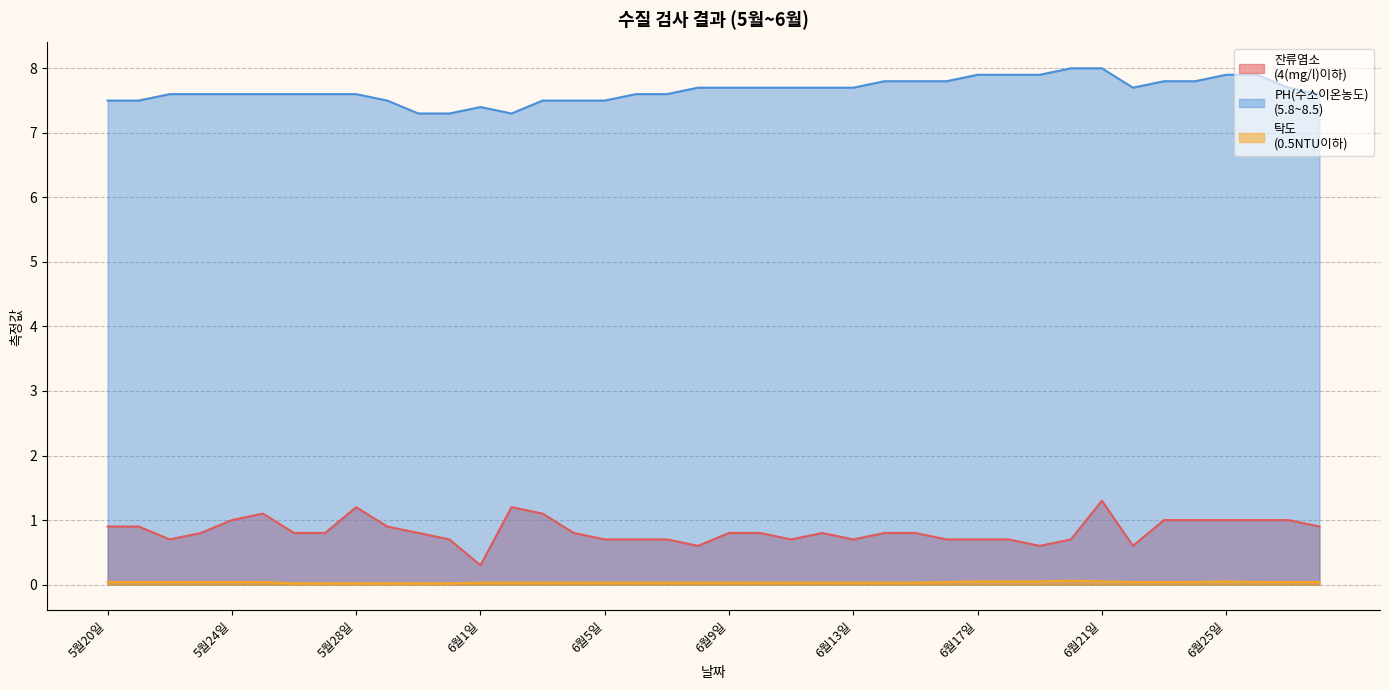

What is the value of the PH(수소이온농도)
(5.8~8.5) point at the 3rd from the left?

7.6